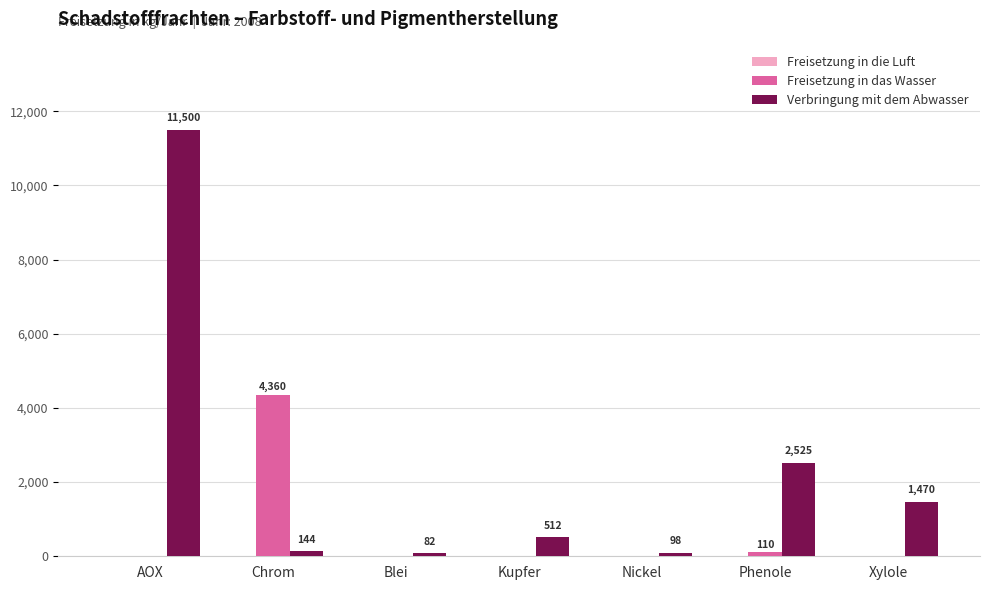

What is the total value across all series at Nickel?

98